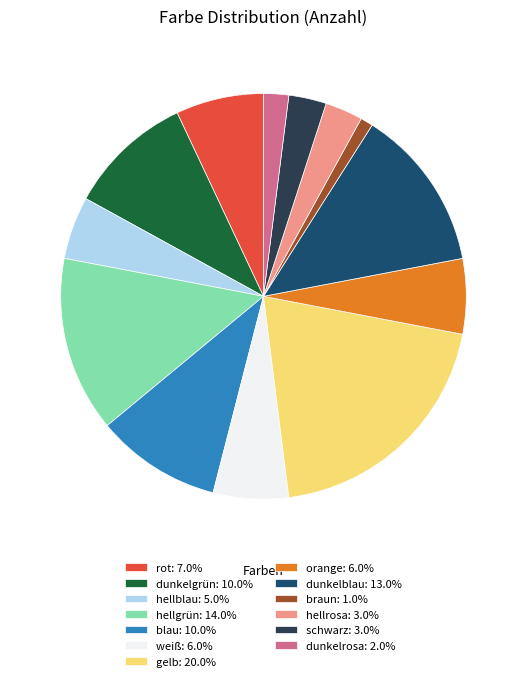

How many segments does this pie chart have?

13